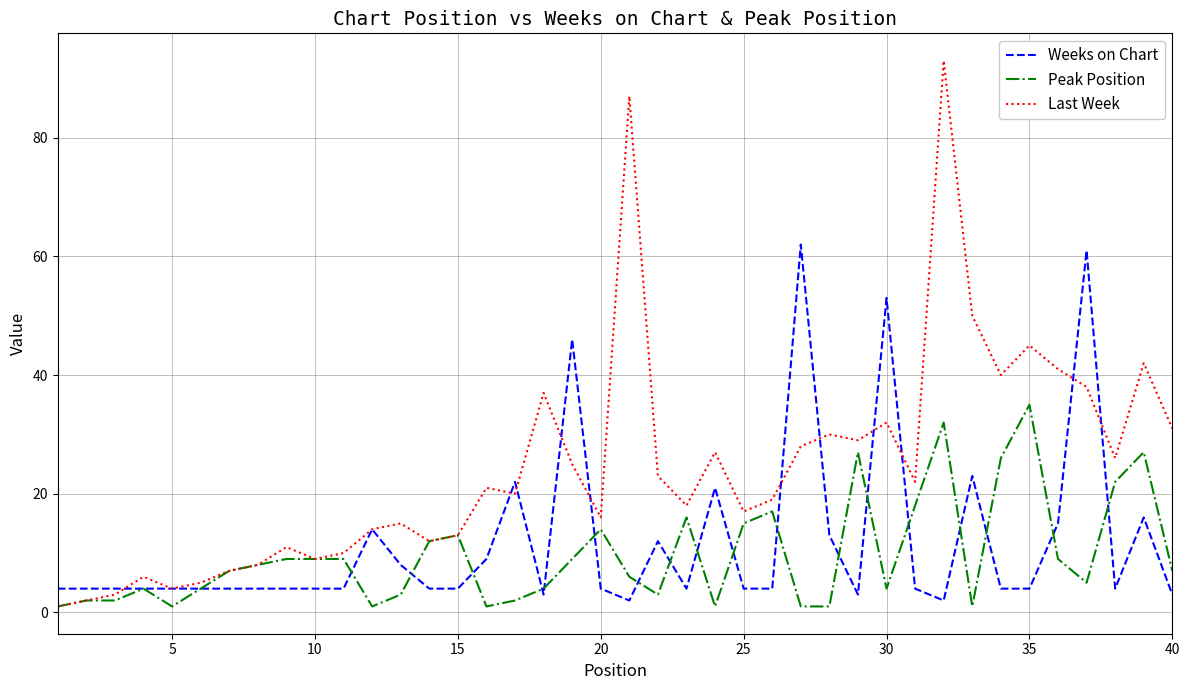

Which series has the largest total across all categories?

Last Week